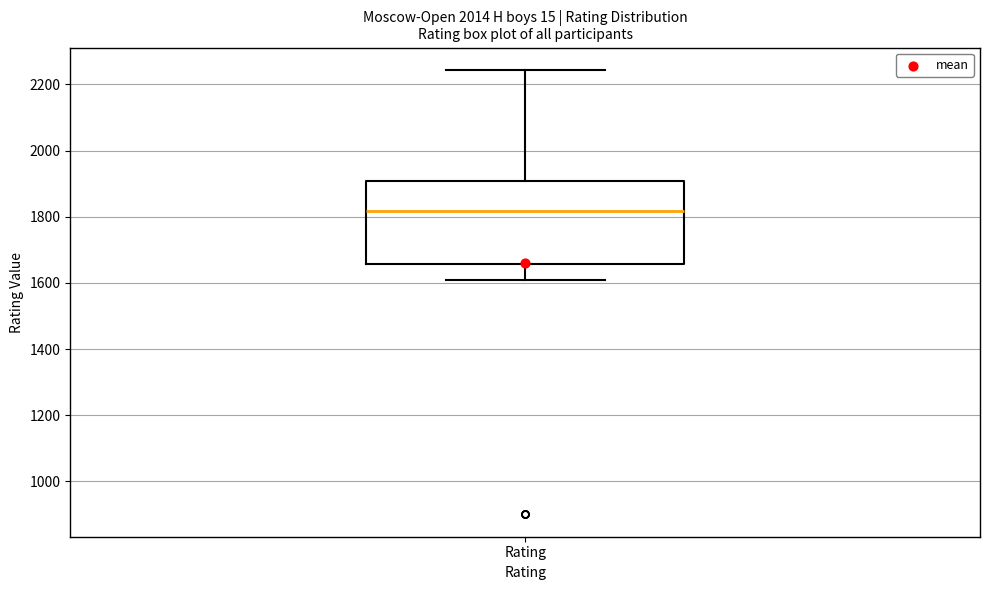

Transcribe this box plot: give where the median line is, the range the box spans, and where the two whiskers end, as read against the y-axis. The values are not printed on the chart, so give them approximately, as read against the axis.

median 1820, box 1660 to 1900, whiskers 1600 to 2240